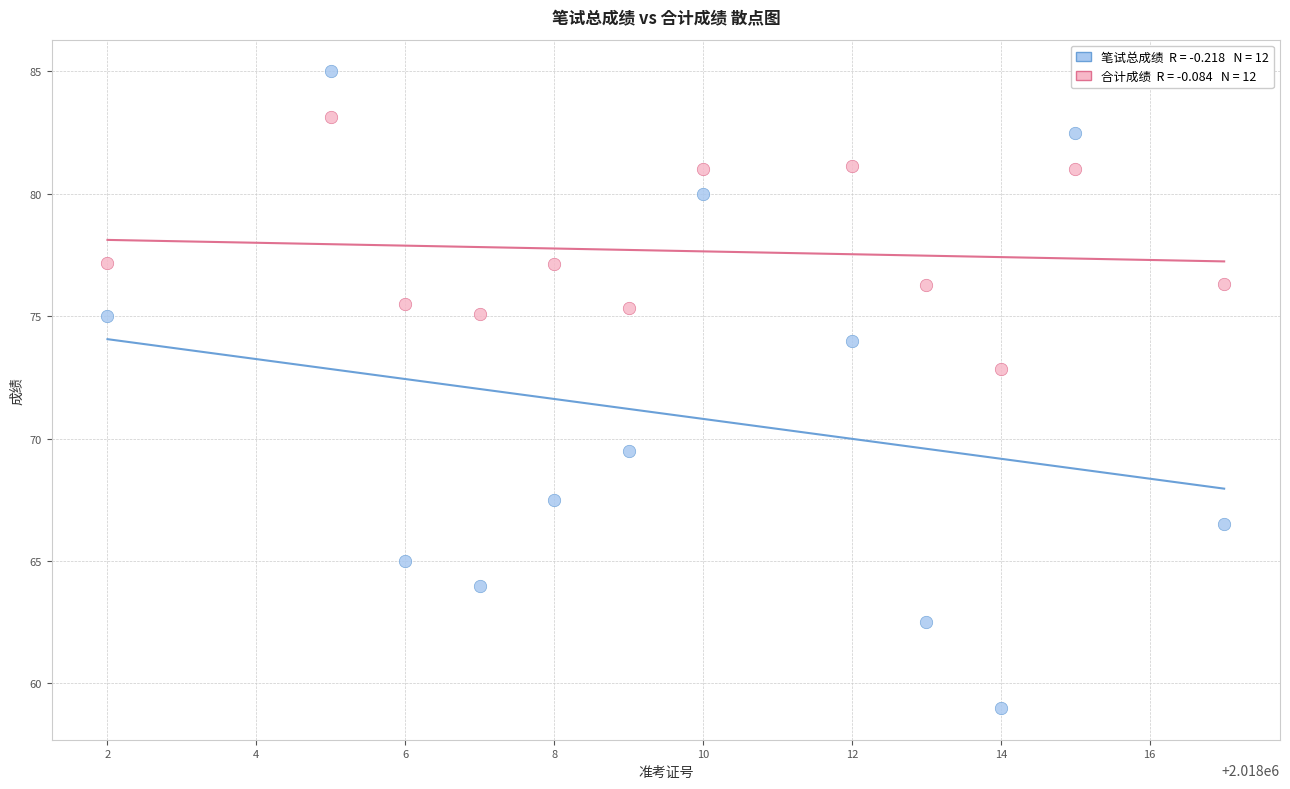

Across all series, what Y value is closest to 72?

72.8